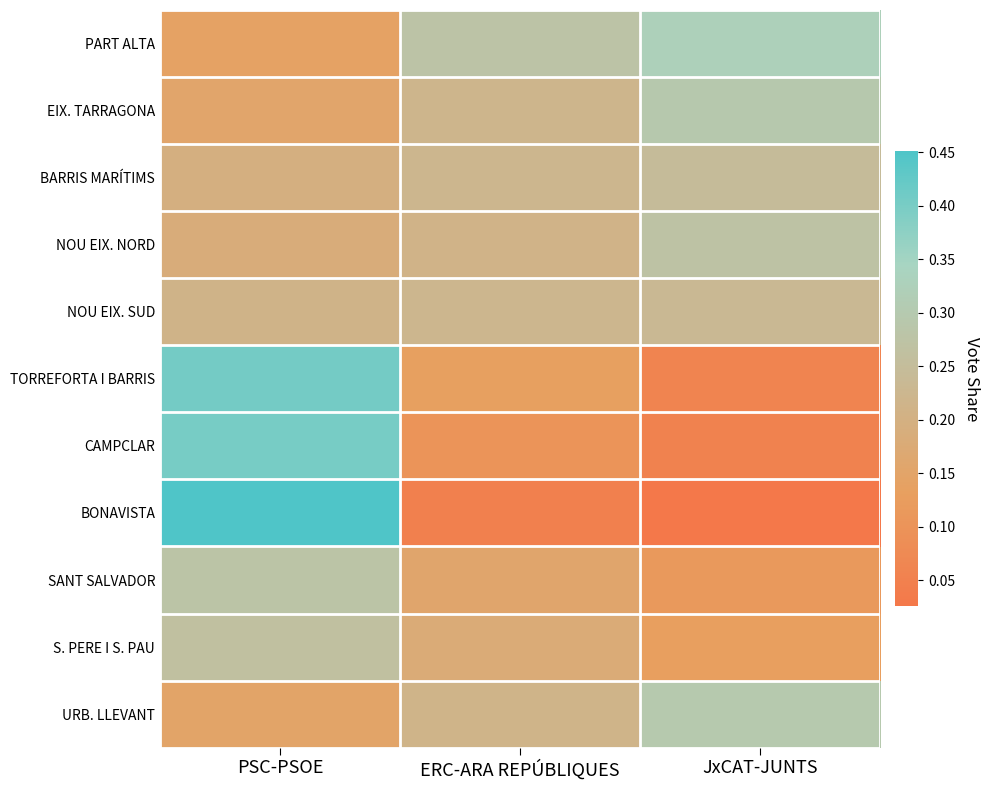

How many data points does each series have?

3